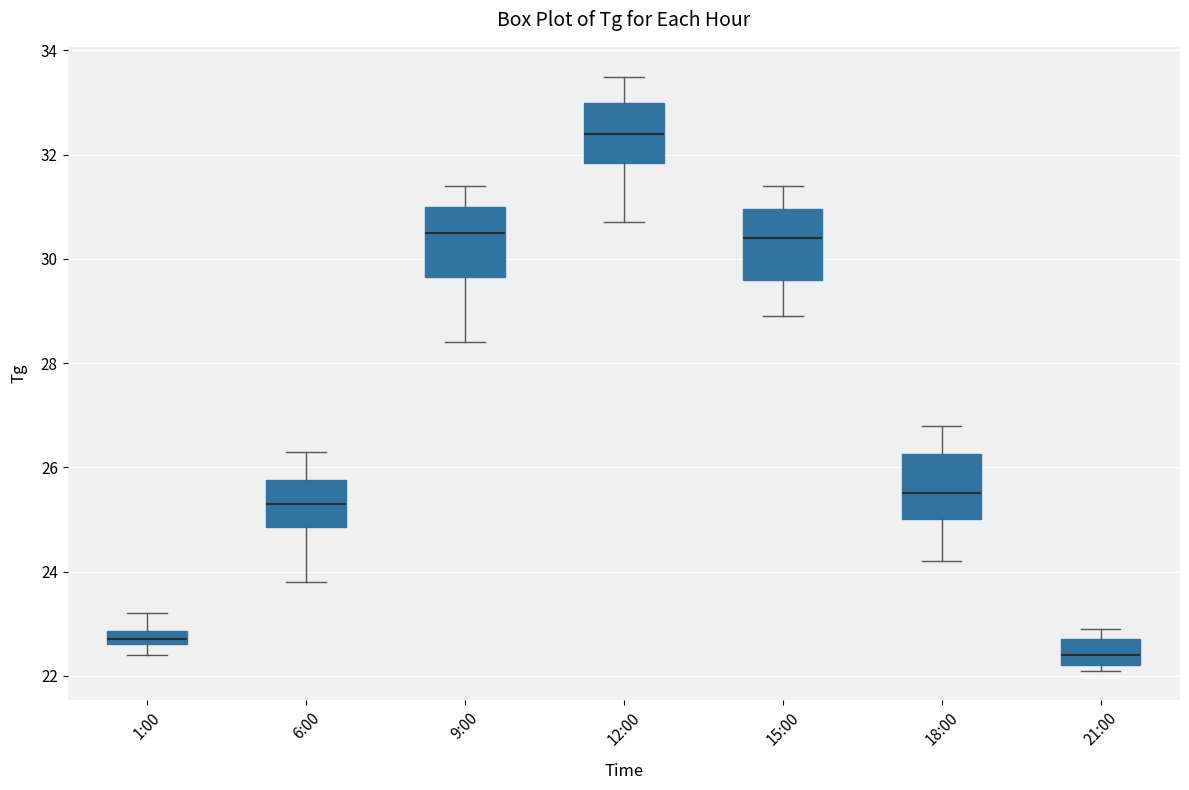

Which box has the lowest median line?

21:00